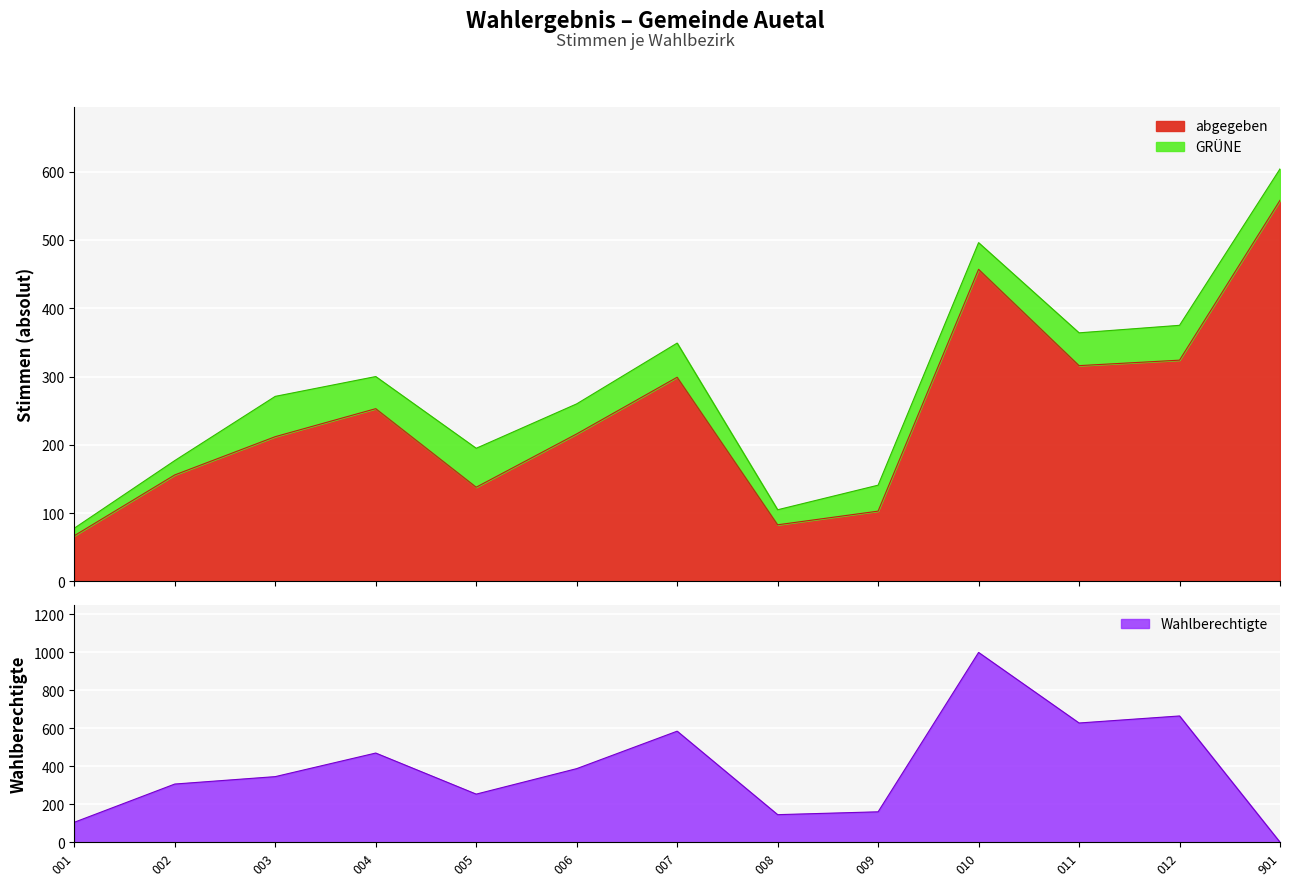

What is the minimum value for abgegeben?

67